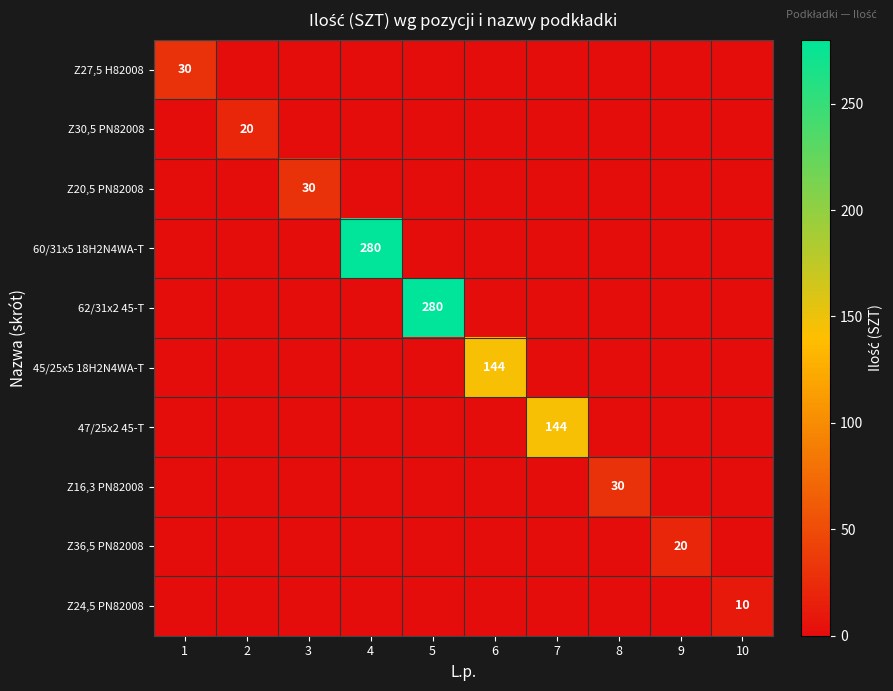

Is it true that Z27,5 H82008 equals 40 at 1?

False